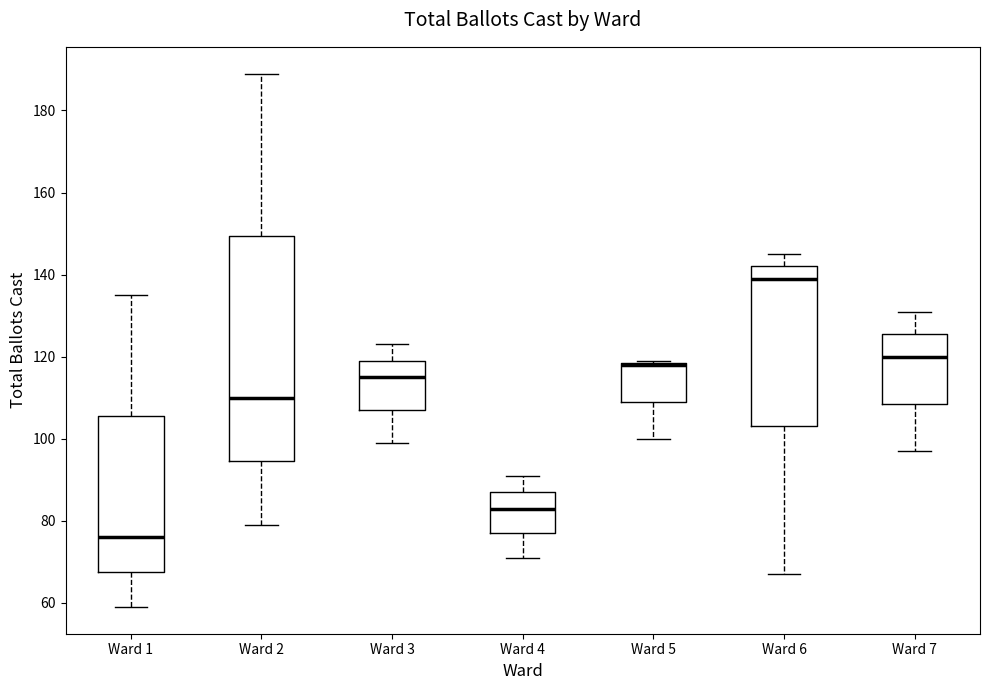

Reading left to right, read every box against the y-axis: the position of its median line, the range the box covers, and the ends of its whiskers. The values are not printed on the chart, so give them approximately, as read against the axis.

Ward 1: median 76, box 68 to 106, whiskers 60 to 136
Ward 2: median 110, box 94 to 150, whiskers 80 to 190
Ward 3: median 116, box 108 to 120, whiskers 100 to 124
Ward 4: median 84, box 78 to 88, whiskers 72 to 92
Ward 5: median 118 (drawn on the box's upper edge), box 110 to 118, whiskers 100 to 120
Ward 6: median 140, box 104 to 142, whiskers 68 to 146
Ward 7: median 120, box 108 to 126, whiskers 98 to 132